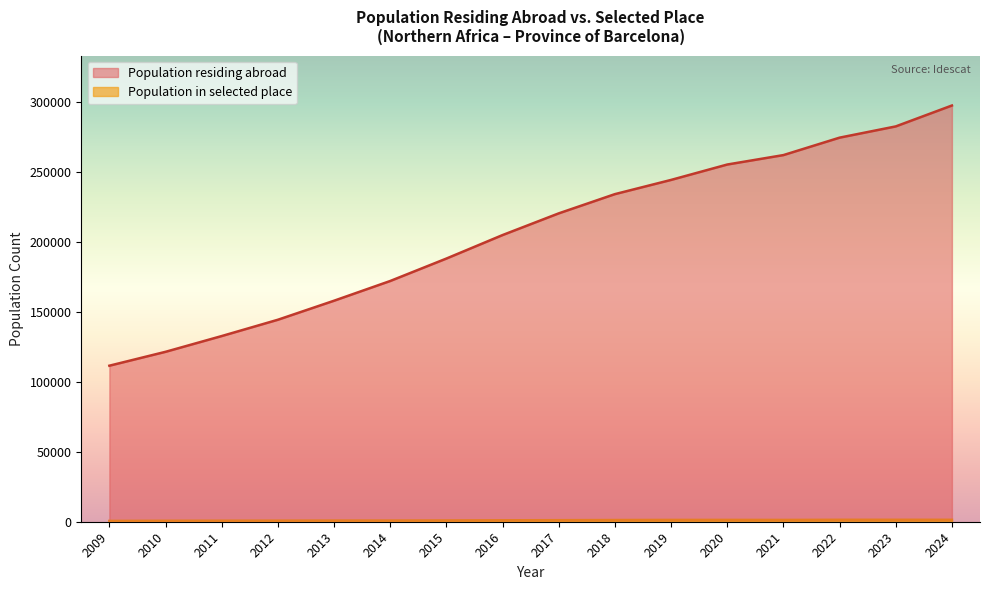

What is the minimum value for Population residing abroad?

111649